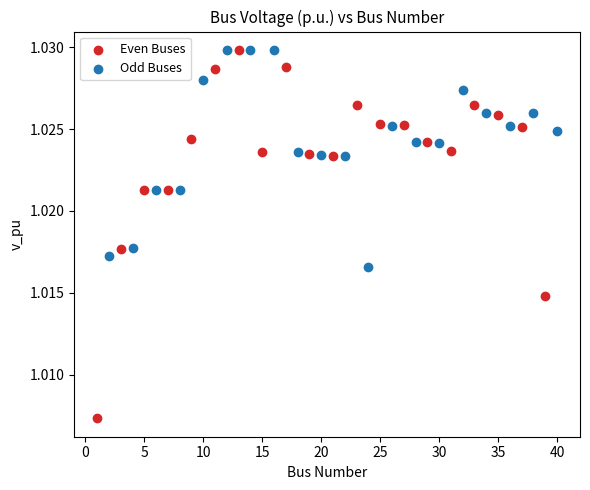

What are all the series names shown in the legend?

Even Buses, Odd Buses